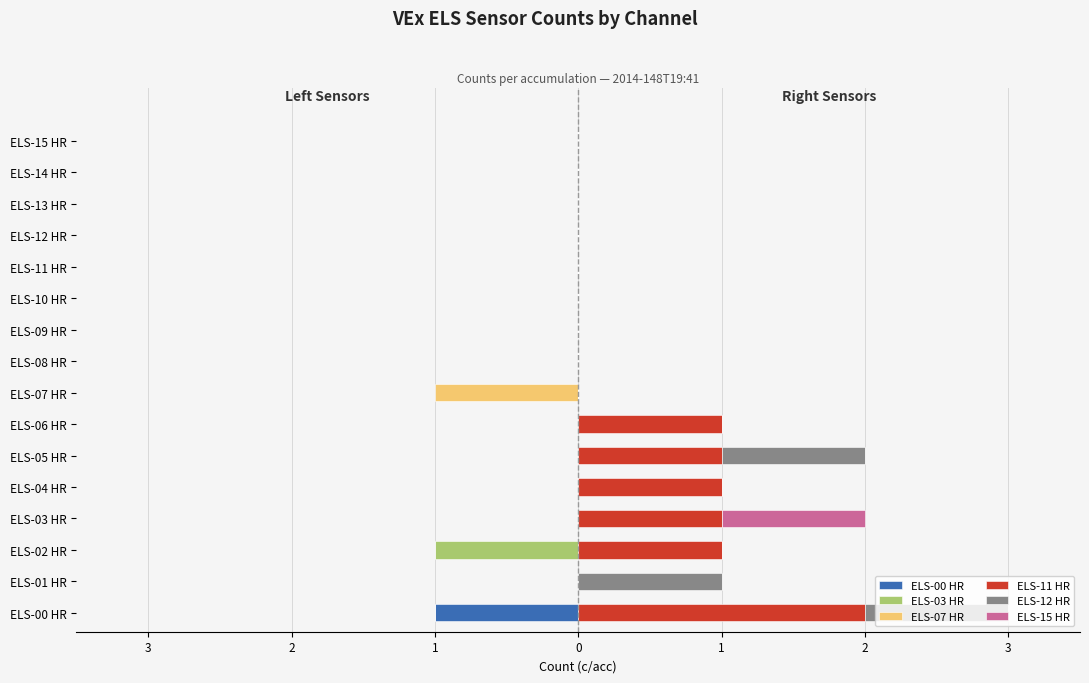

At how many categories does at least one series exceed 0?

7